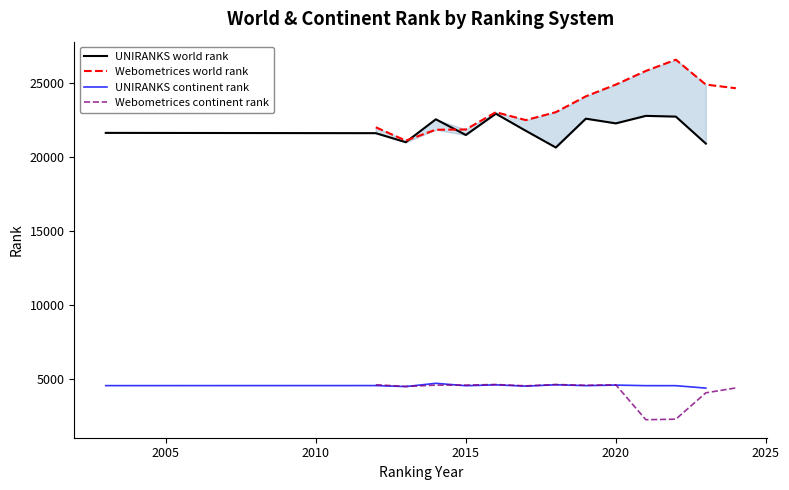

True or false: Webometrices continent rank and Webometrices world rank cross at least once.

False